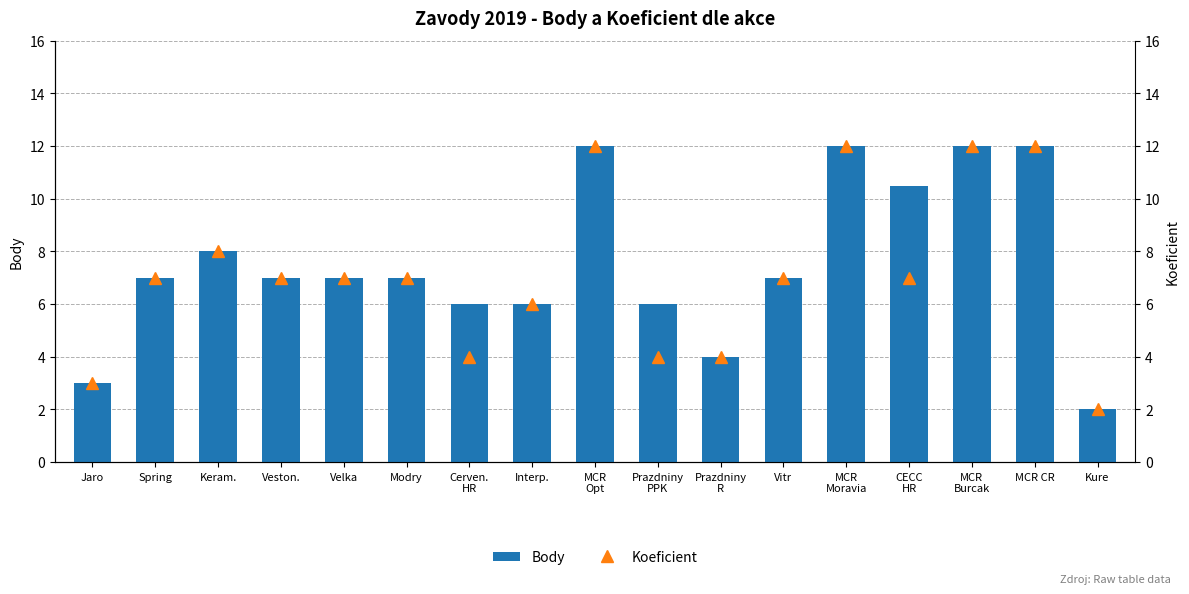

What position from the right is CECC
HR?

4